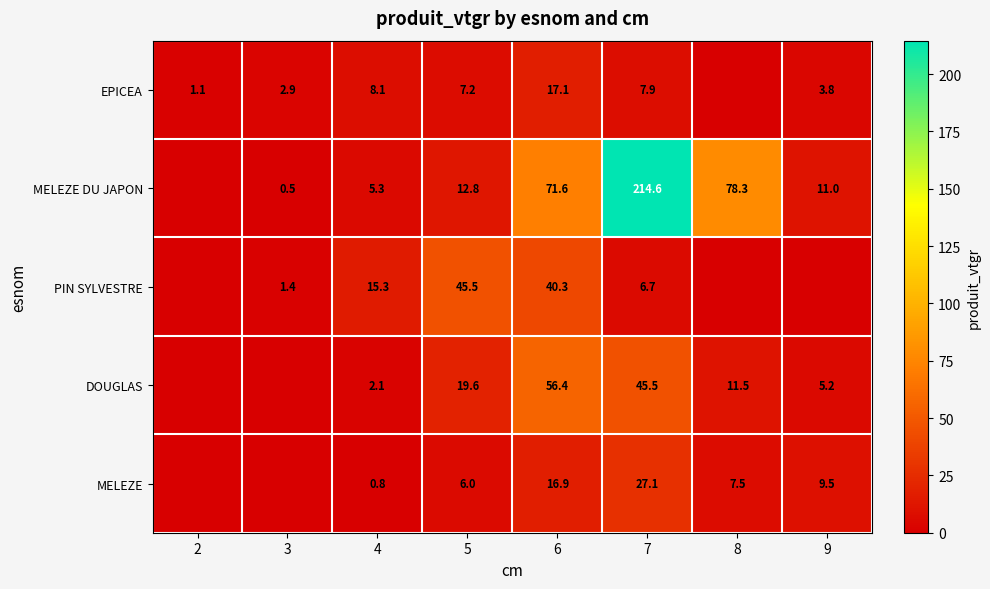

What is the sum of the PIN SYLVESTRE values at 5 and 7?

52.2